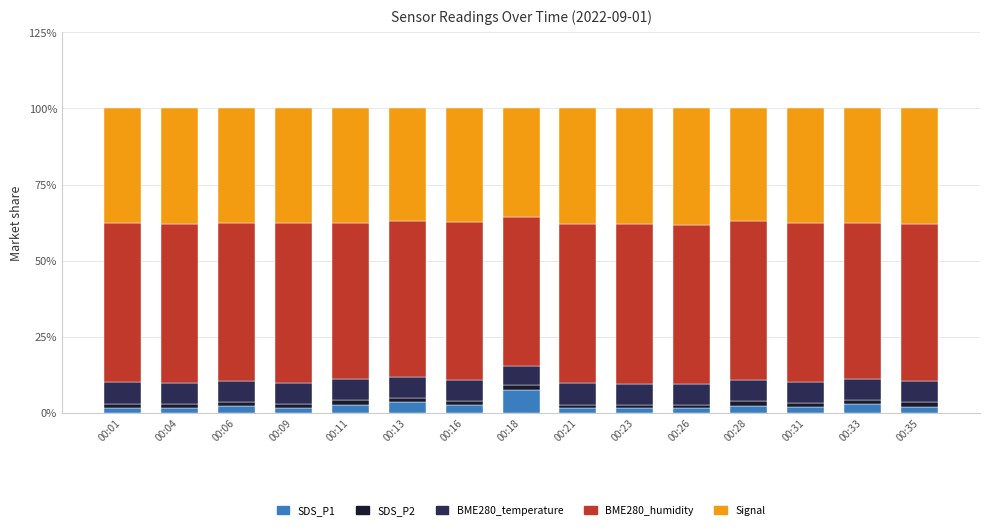

Is it true that SDS_P1 equals 7.5 at 00:18?

True